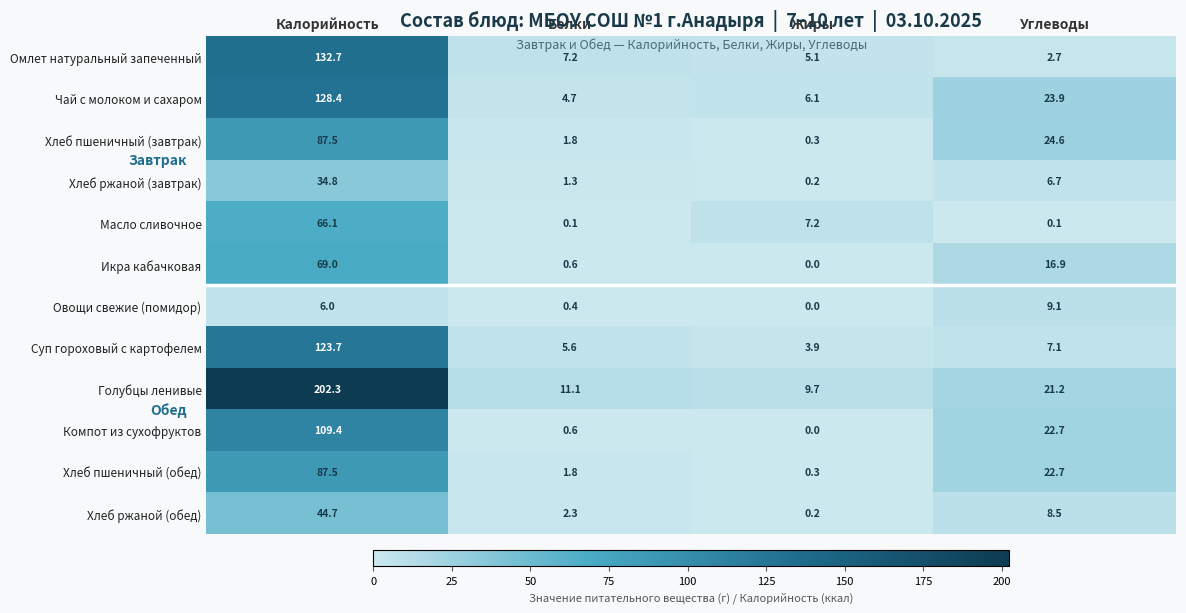

Which series changed the most between Жиры and Углеводы?

Хлеб пшеничный (завтрак)